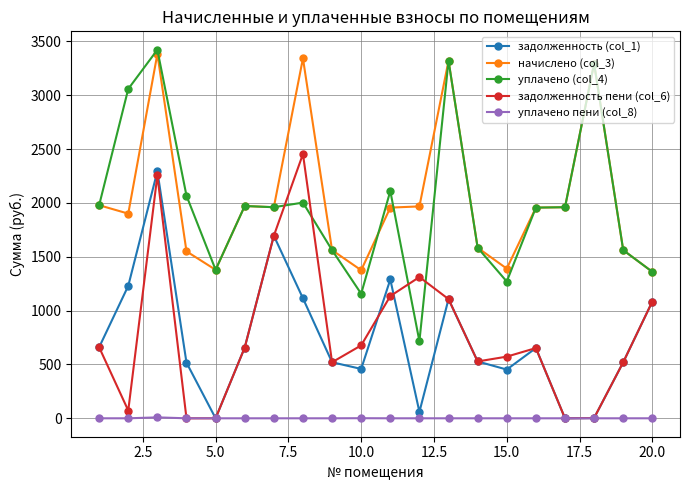

True or false: уплачено (col_4) and задолженность (col_1) cross at least once.

False